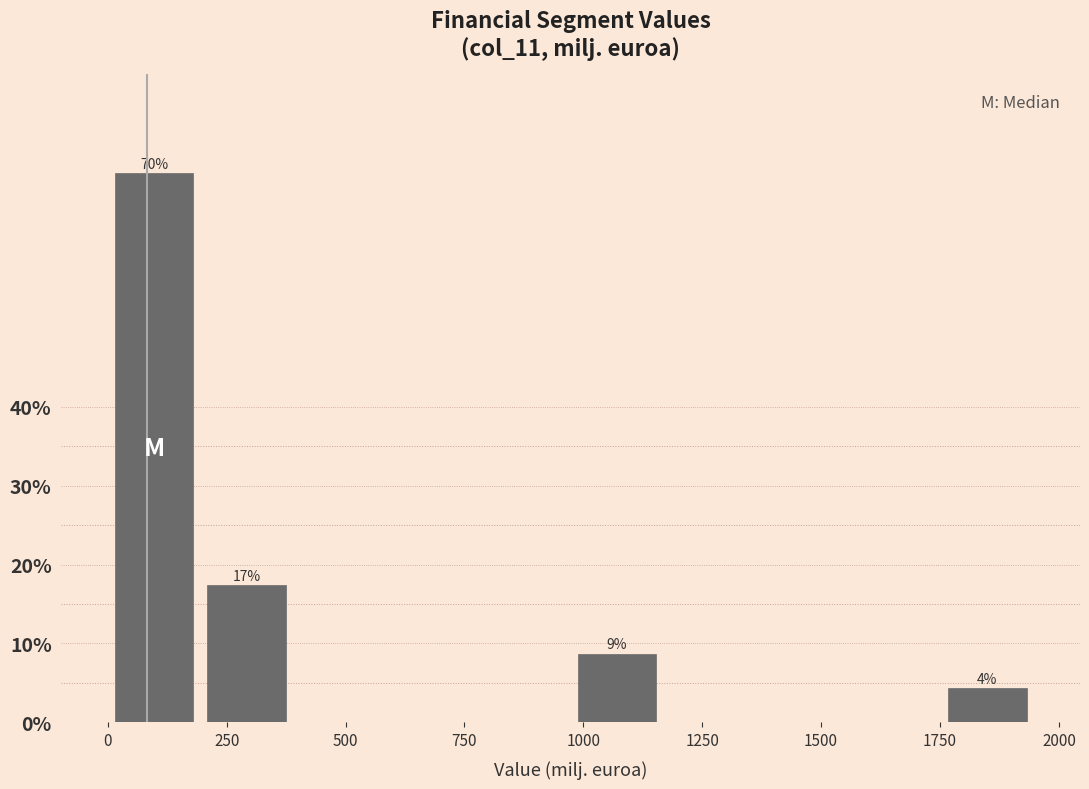

Around what value on the x-axis is the tallest bar? Give the approximate position of its centre, as read against the axis.

100